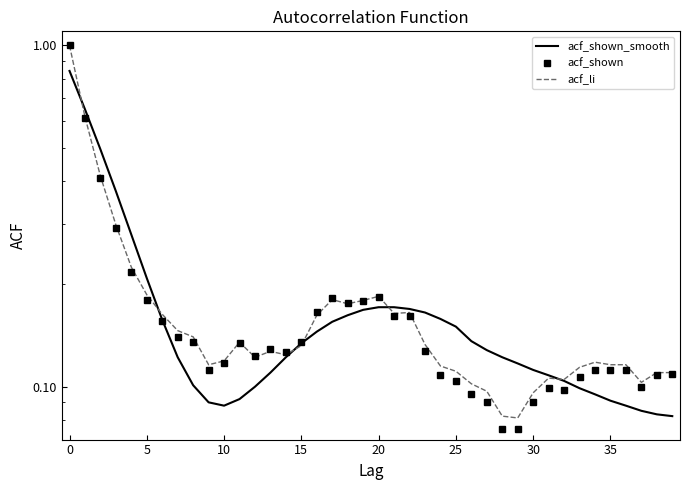

Between 40 and 20, which is larger?

20